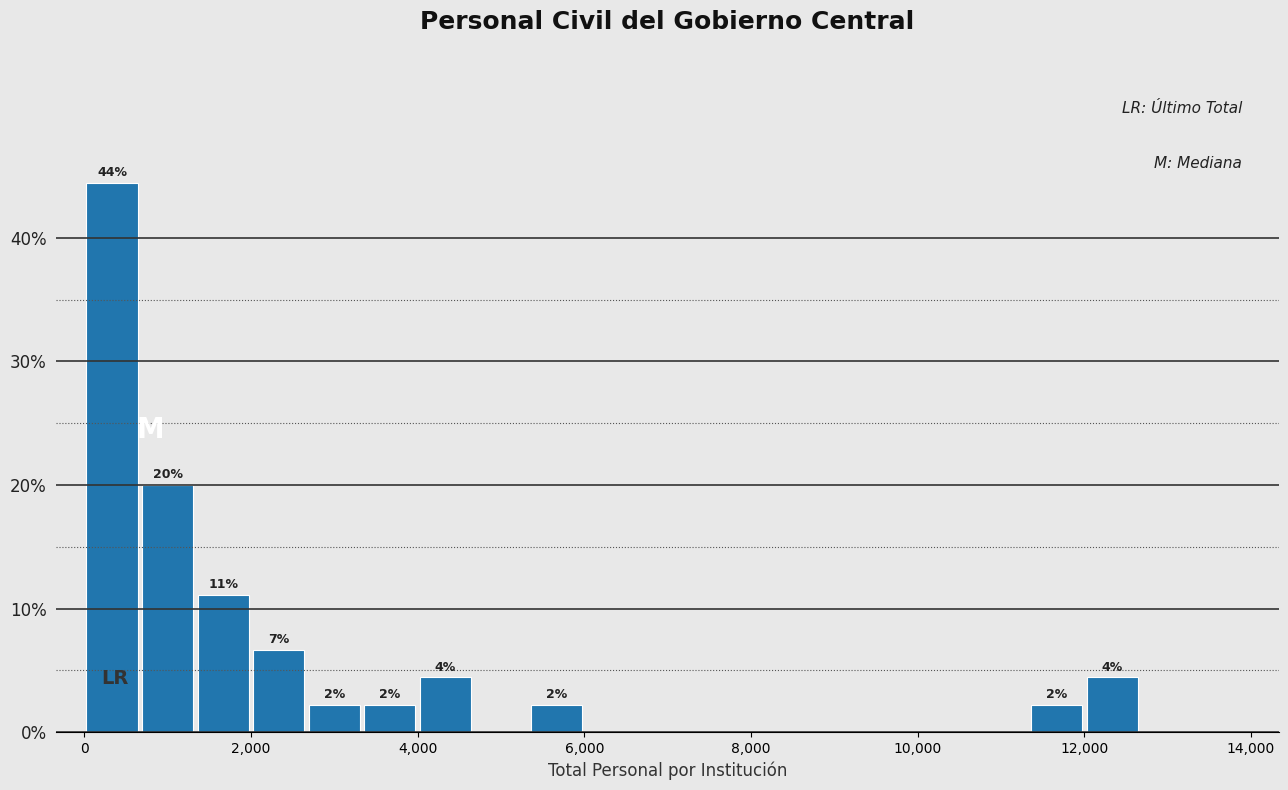

Read against the x-axis, roughly where is the centre of the tallest bar?

400